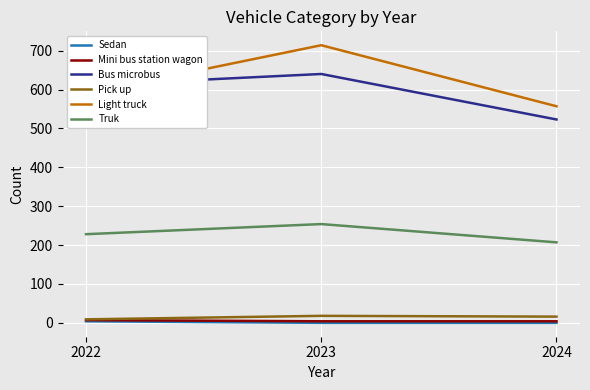

True or false: Bus microbus has a value of 430 at 2023.

False